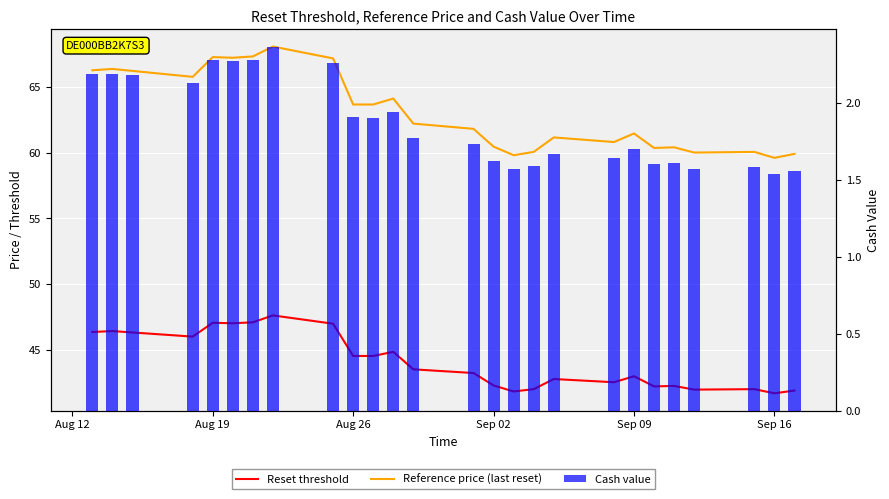

The Reset threshold series shows 65.7 at 6. True or false?

False